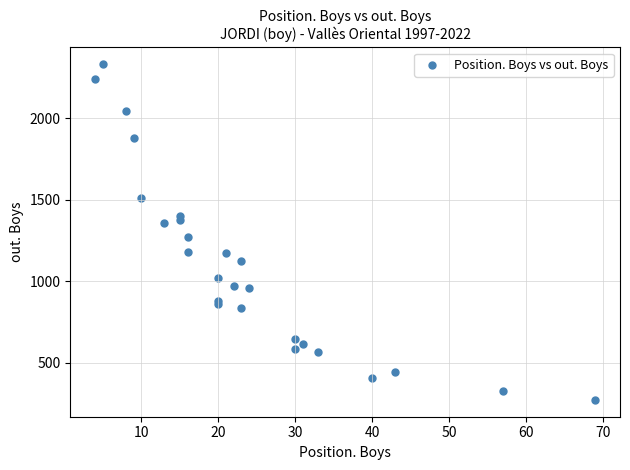

What Y value in the scatter plot is closest to 1301?

1273